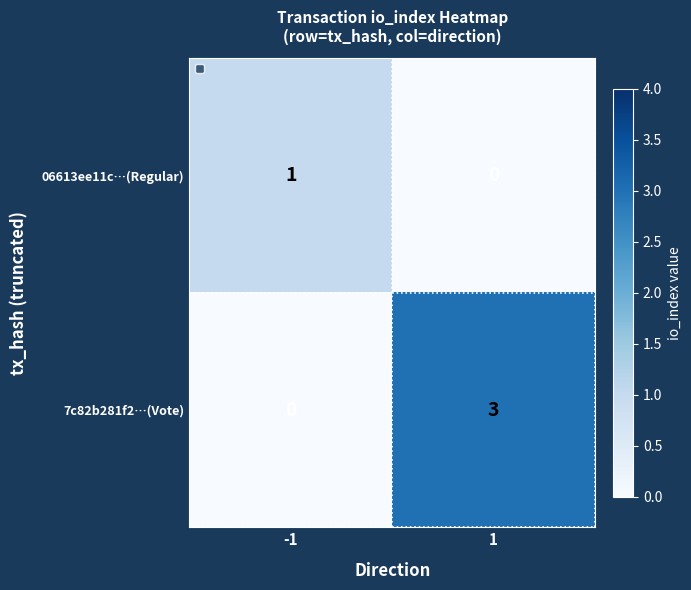

What is the sum of the 7c82b281f2…(Vote) values at -1 and 1?

3